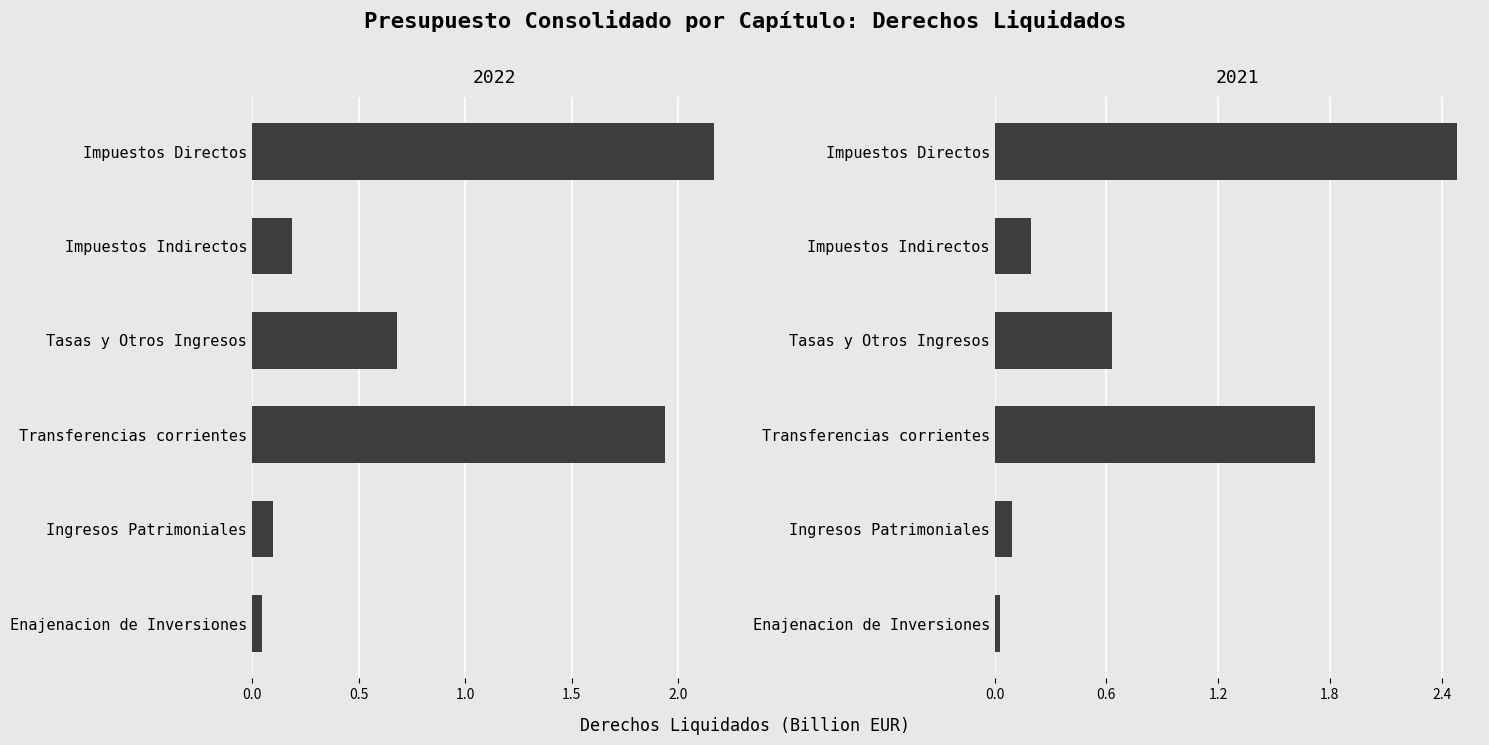

The 2021 series shows 0.0 at Enajenacion de Inversiones. True or false?

False